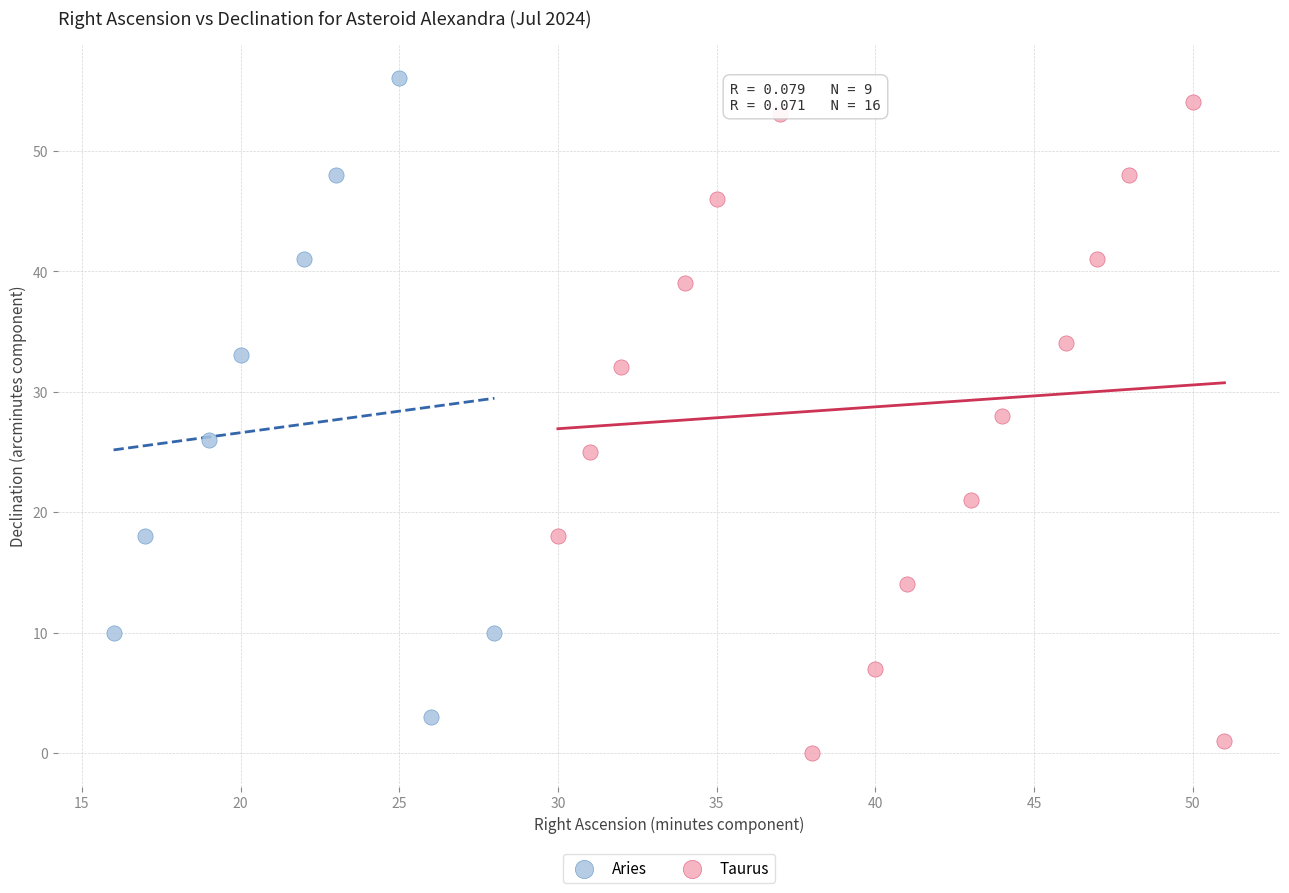

Which series contains the lowest Y value?

Taurus